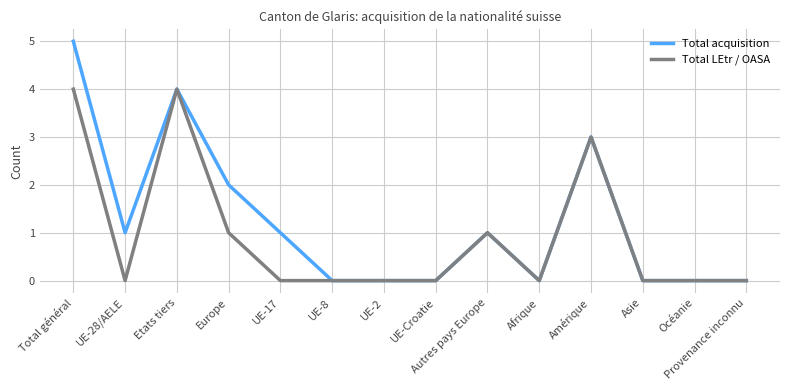

Which series has the largest range (max minus min)?

Total acquisition